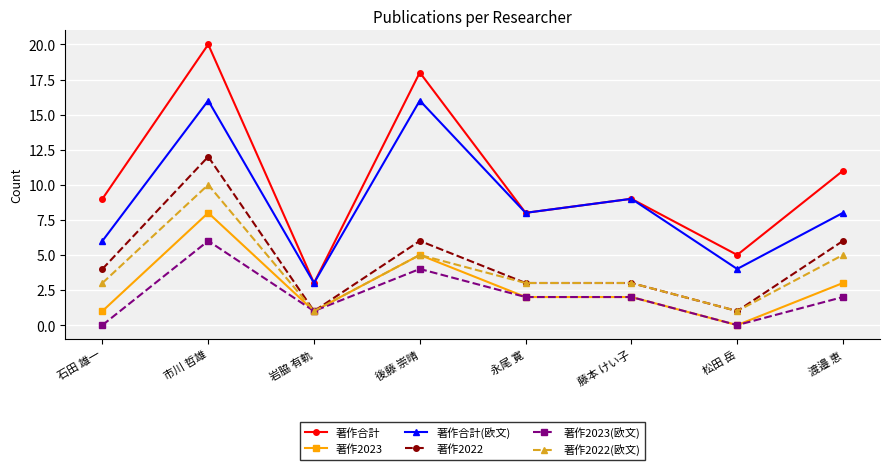

At how many categories does at least one series exceed 7?

6